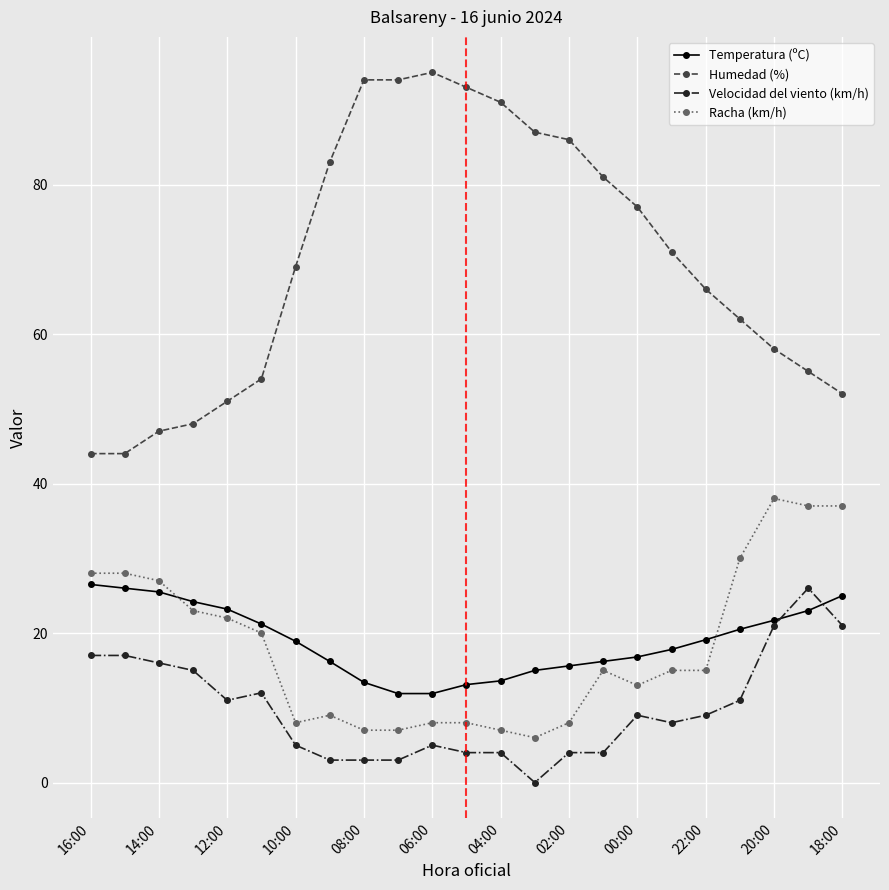

What is the average value of the Humedad (%) series?

69.7